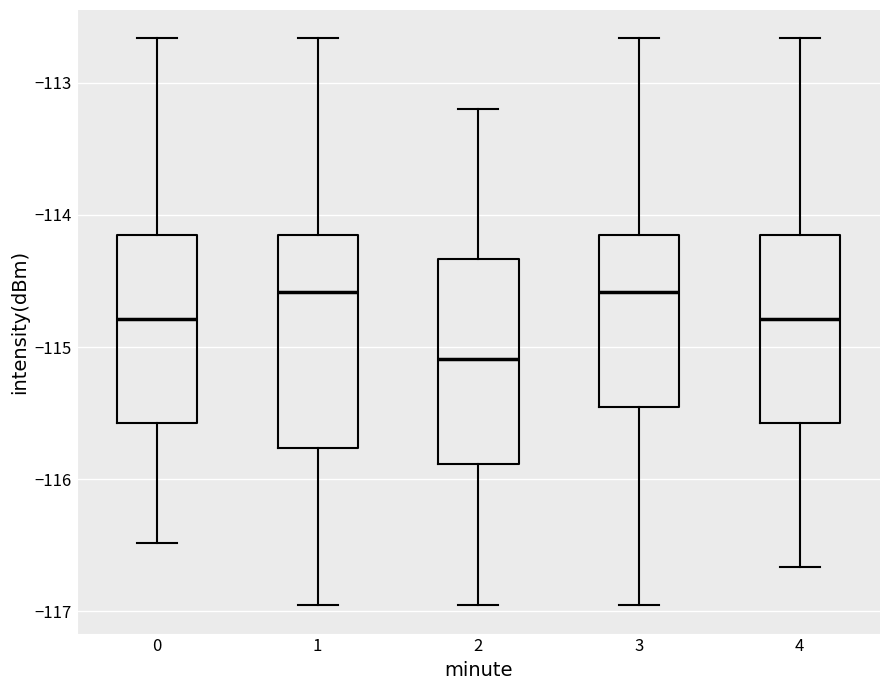

Reading left to right, read every box against the y-axis: the position of its median line, the range the box covers, and the ends of its whiskers. The values are not printed on the chart, so give them approximately, as read against the axis.

0: median -114.8, box -115.6 to -114.2, whiskers -116.5 to -112.7
1: median -114.6, box -115.8 to -114.2, whiskers -117.0 to -112.7
2: median -115.1, box -115.9 to -114.3, whiskers -117.0 to -113.2
3: median -114.6, box -115.5 to -114.2, whiskers -117.0 to -112.7
4: median -114.8, box -115.6 to -114.2, whiskers -116.7 to -112.7